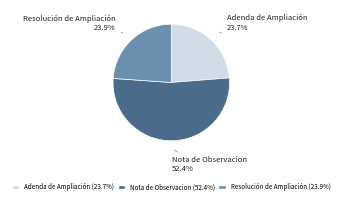

Count the number of slices in the pie.

3